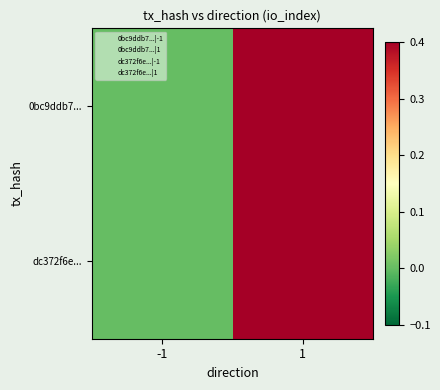

Rank the series by their maximum value, from lowest to highest.

0bc9ddb7..., dc372f6e...